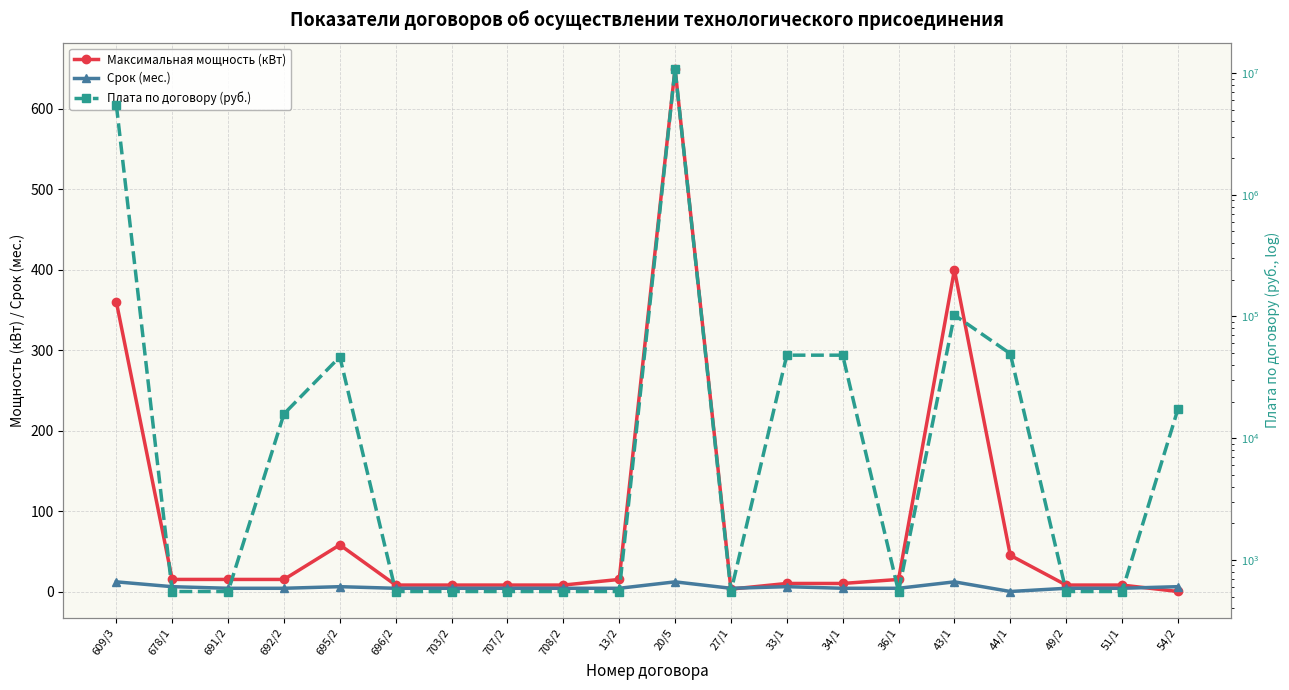

Does the chart display data point markers on the line(s)?

Yes